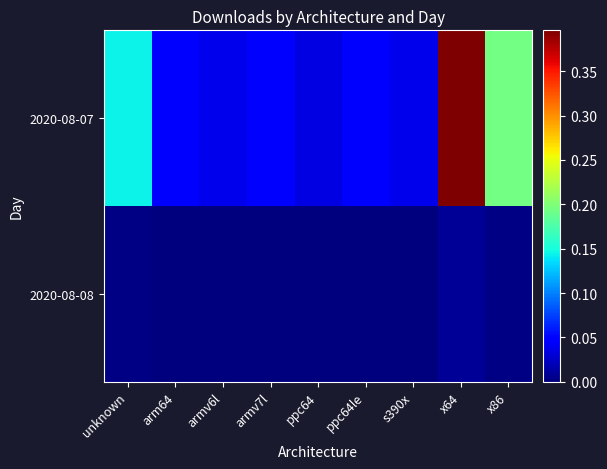

At which category does the chart reach its minimum across all series?

ppc64